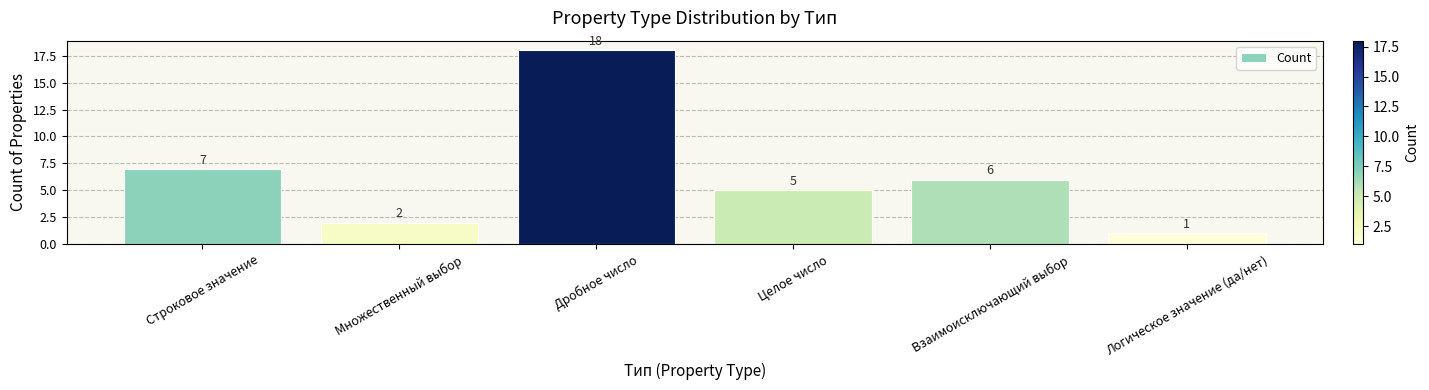

List the labels in order of value, largest first.

Дробное число, Строковое значение, Взаимоисключающий выбор, Целое число, Множественный выбор, Логическое значение (да/нет)